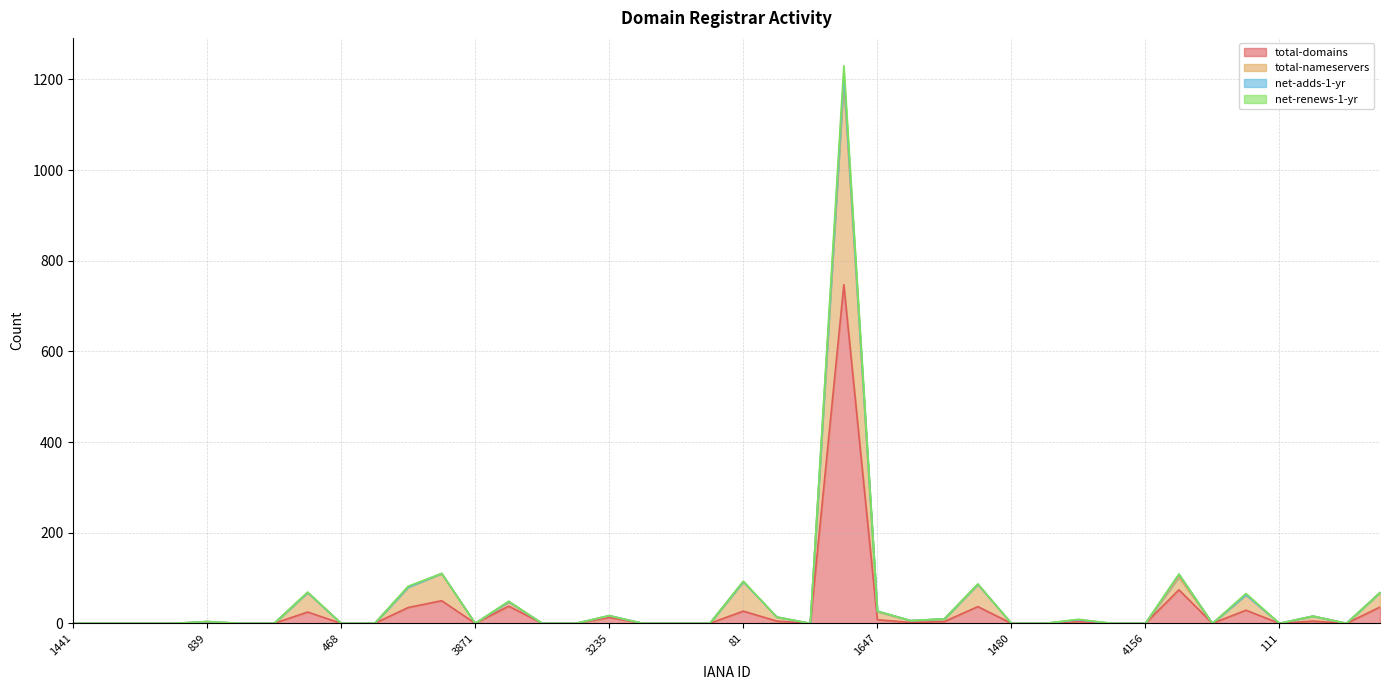

The total-nameservers series shows 414 at 3247. True or false?

False